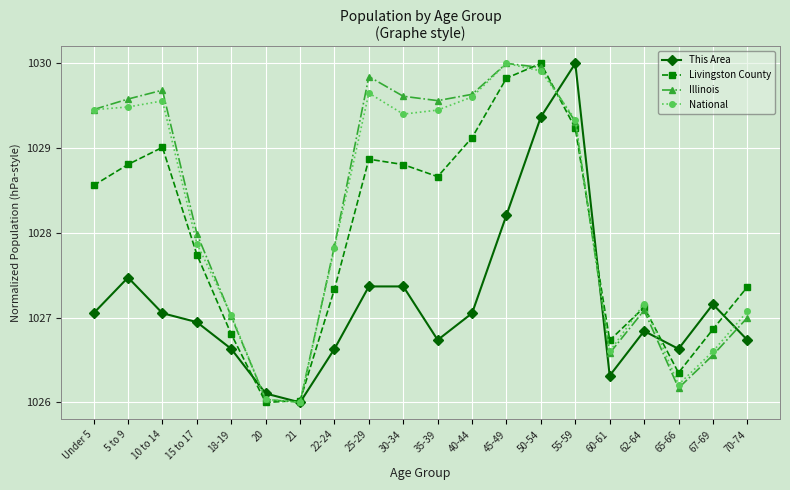

What is the smallest value displayed?

1026.0